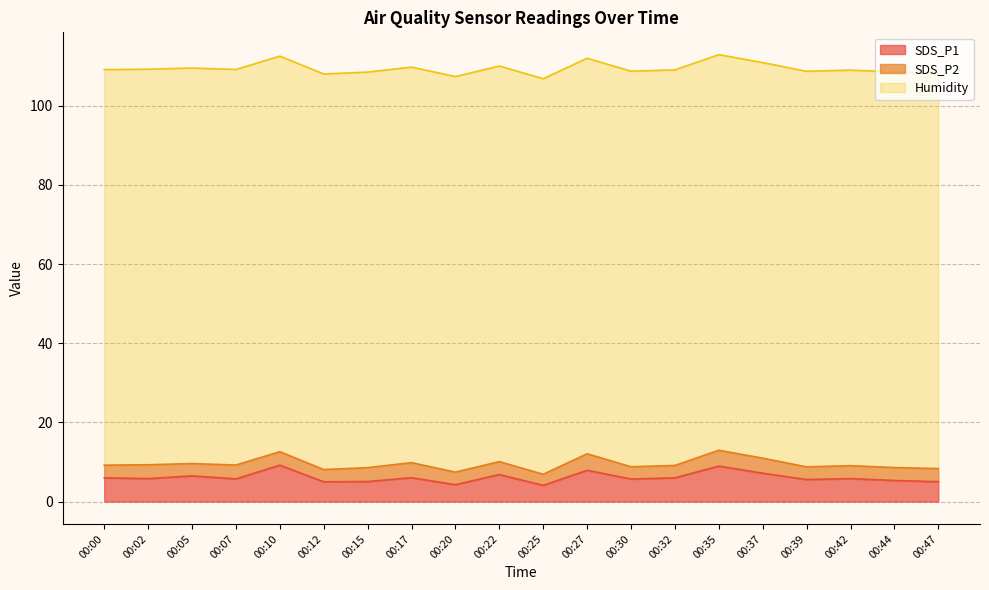

List the series in order of their peak value, lowest first.

SDS_P2, SDS_P1, Humidity